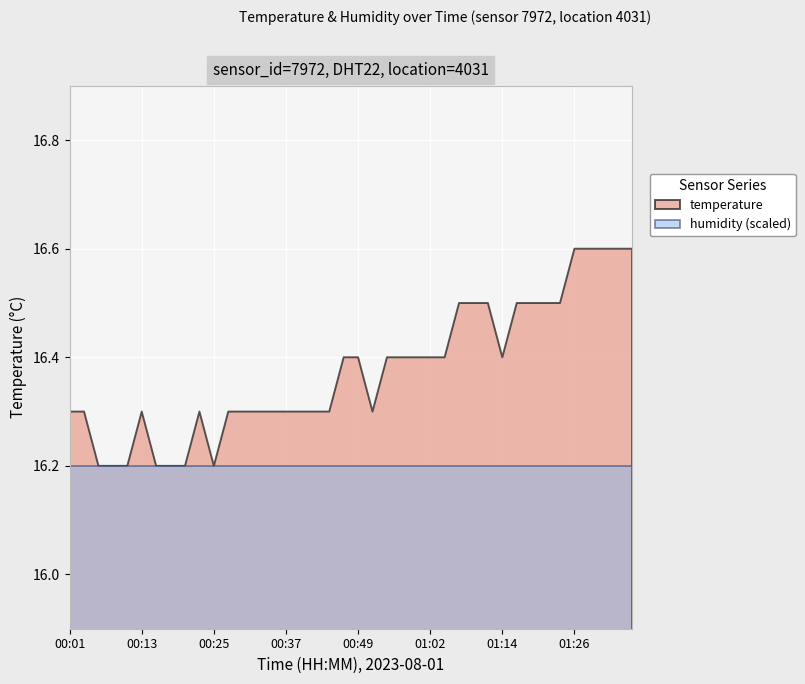

What is the greatest value displayed?

16.6